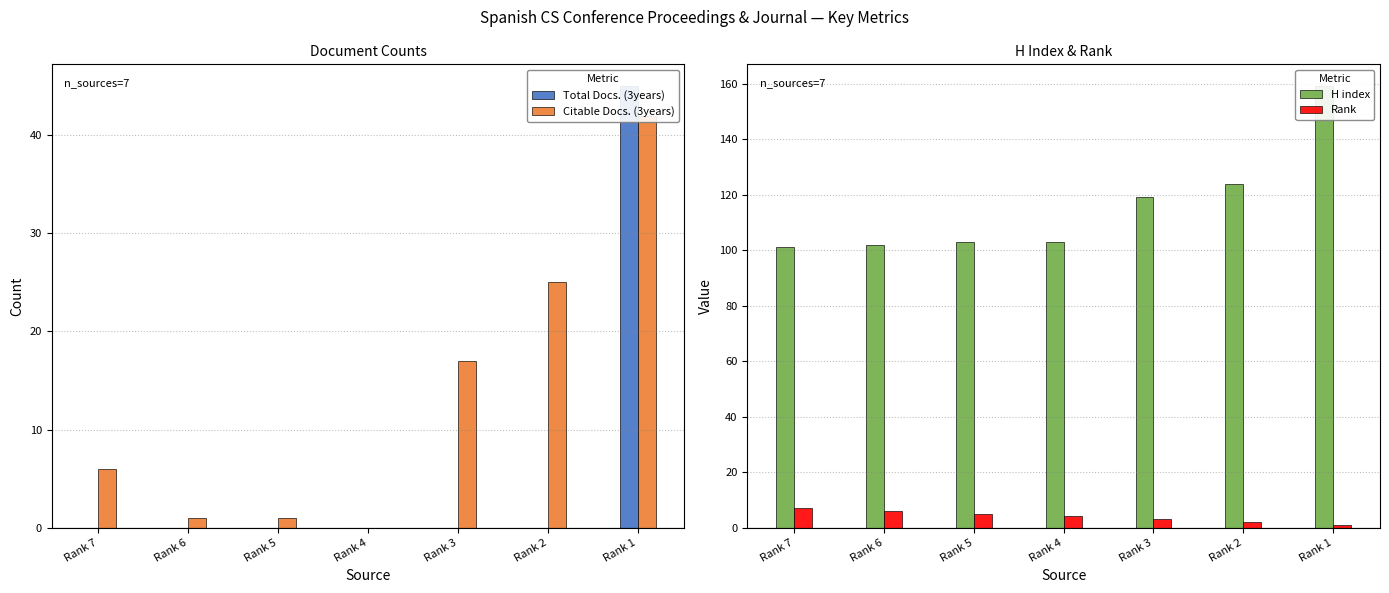

The value of Total Docs. (3years) at Rank 5 is -28. True or false?

False